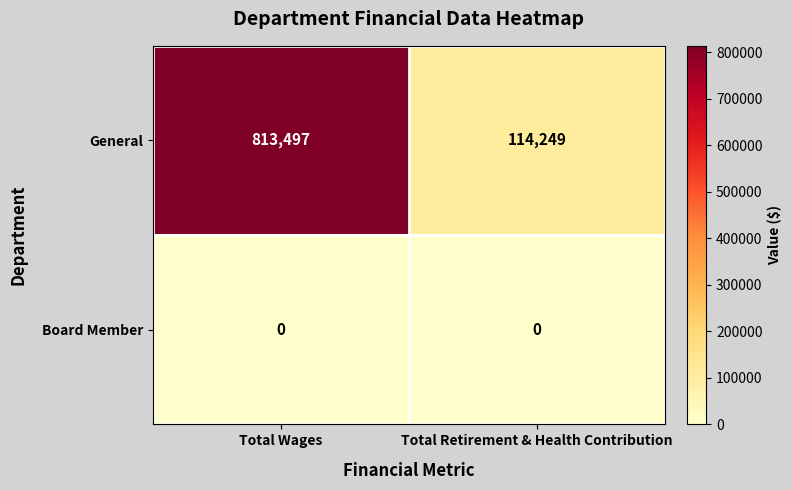

True or false: General has a value of 813497 at Total Wages.

True